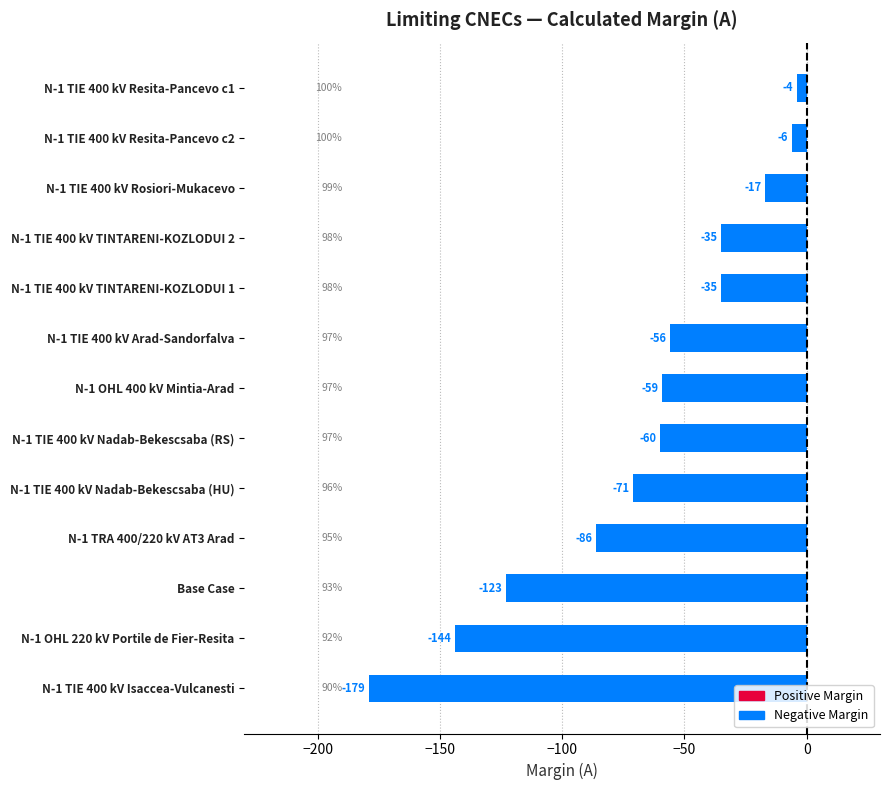

Reading bottom to top, extract all data points from this chart.

N-1 TIE 400 kV Isaccea-Vulcanesti=-179	N-1 OHL 220 kV Portile de Fier-Resita=-144	Base Case=-123	N-1 TRA 400/220 kV AT3 Arad=-86	N-1 TIE 400 kV Nadab-Bekescsaba (HU)=-71	N-1 TIE 400 kV Nadab-Bekescsaba (RS)=-60	N-1 OHL 400 kV Mintia-Arad=-59	N-1 TIE 400 kV Arad-Sandorfalva=-56	N-1 TIE 400 kV TINTARENI-KOZLODUI 1=-35	N-1 TIE 400 kV TINTARENI-KOZLODUI 2=-35	N-1 TIE 400 kV Rosiori-Mukacevo=-17	N-1 TIE 400 kV Resita-Pancevo c2=-6	N-1 TIE 400 kV Resita-Pancevo c1=-4